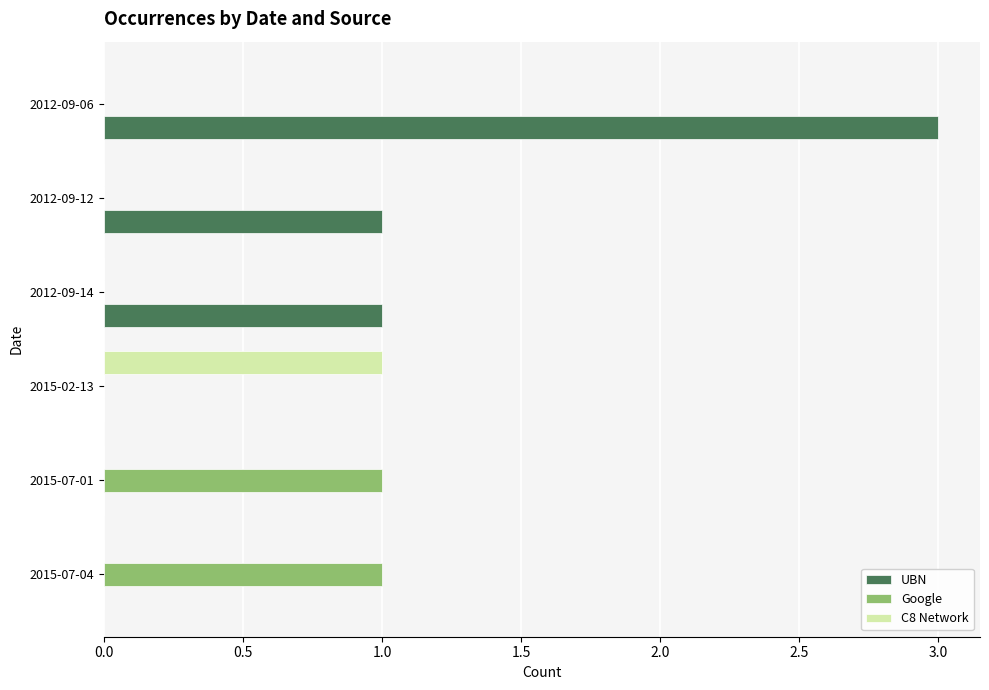

How many data points does each series have?

6